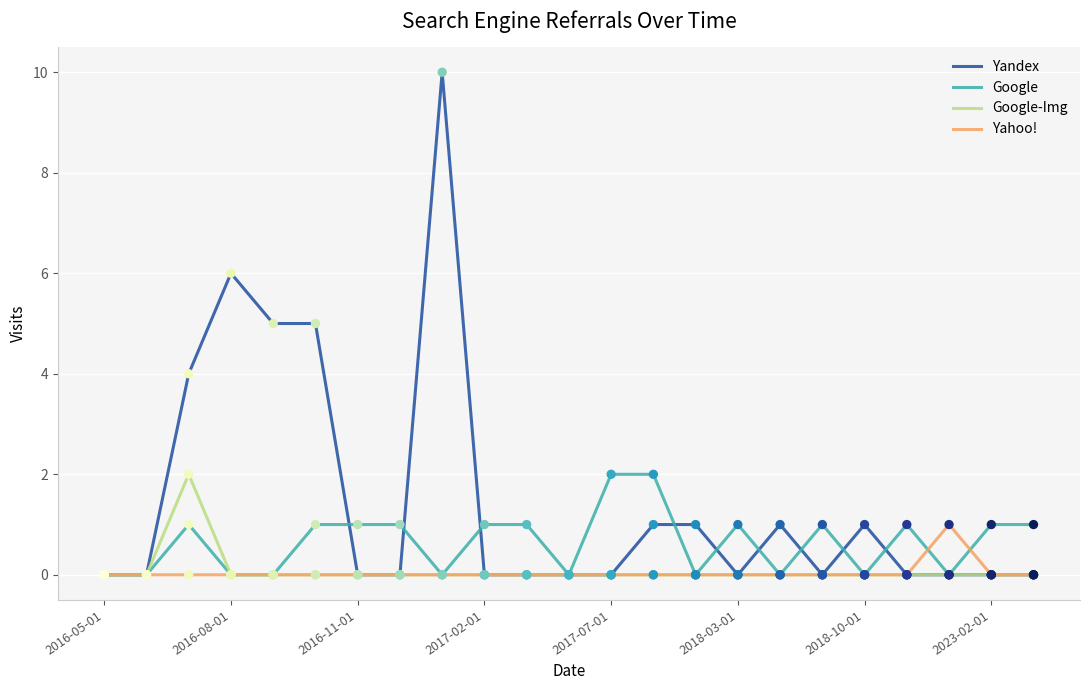

Which series has the widest spread of values?

Yandex